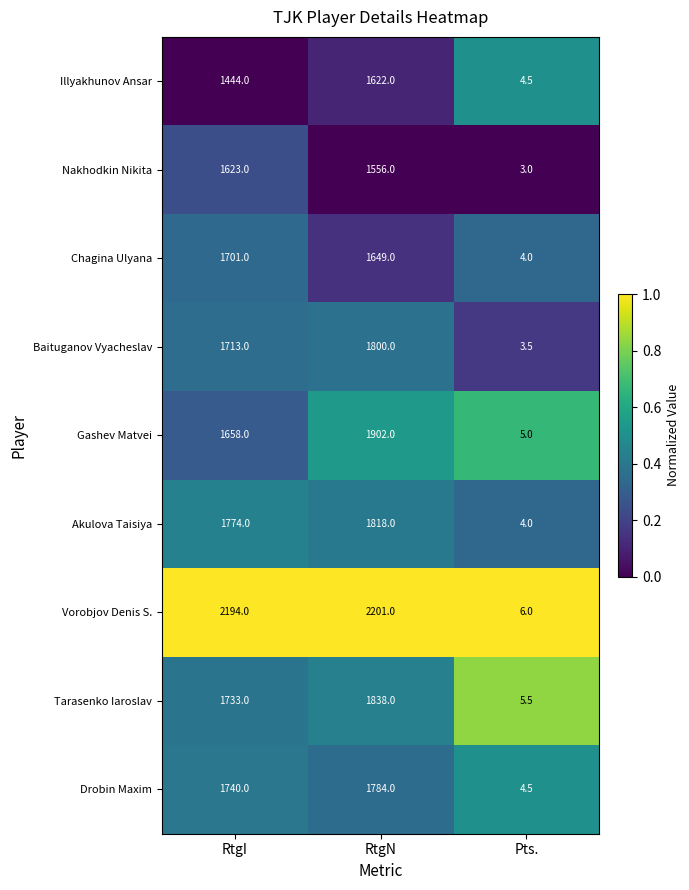

What is the greatest value displayed?

2201.0